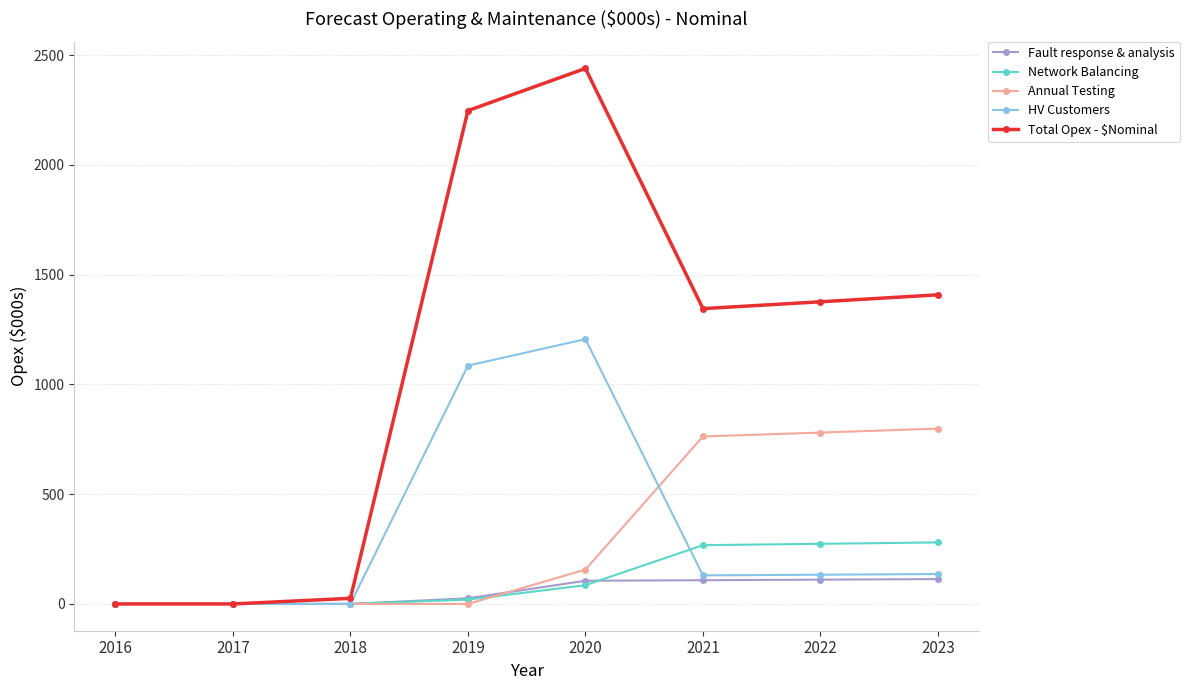

Where is Total Opex - $Nominal nearest to the value 1219?

2021